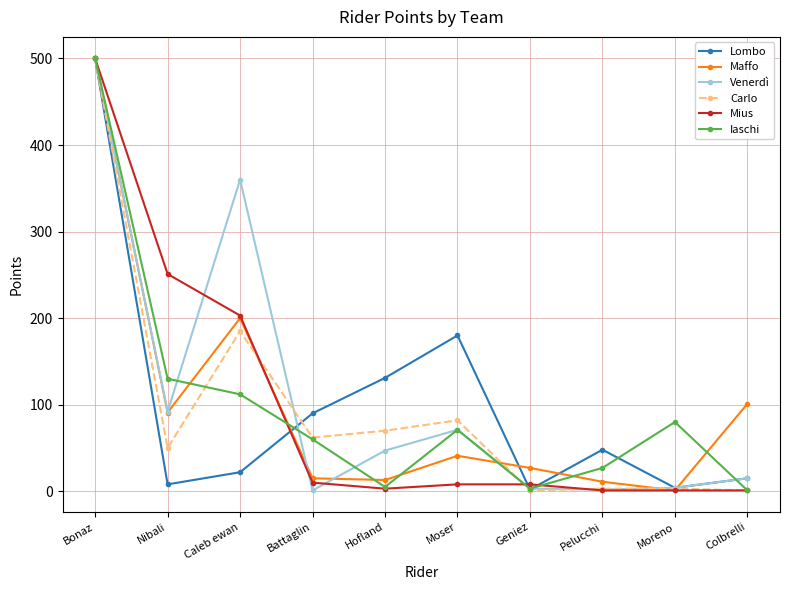

What is the total value across all series at Battaglin?

238